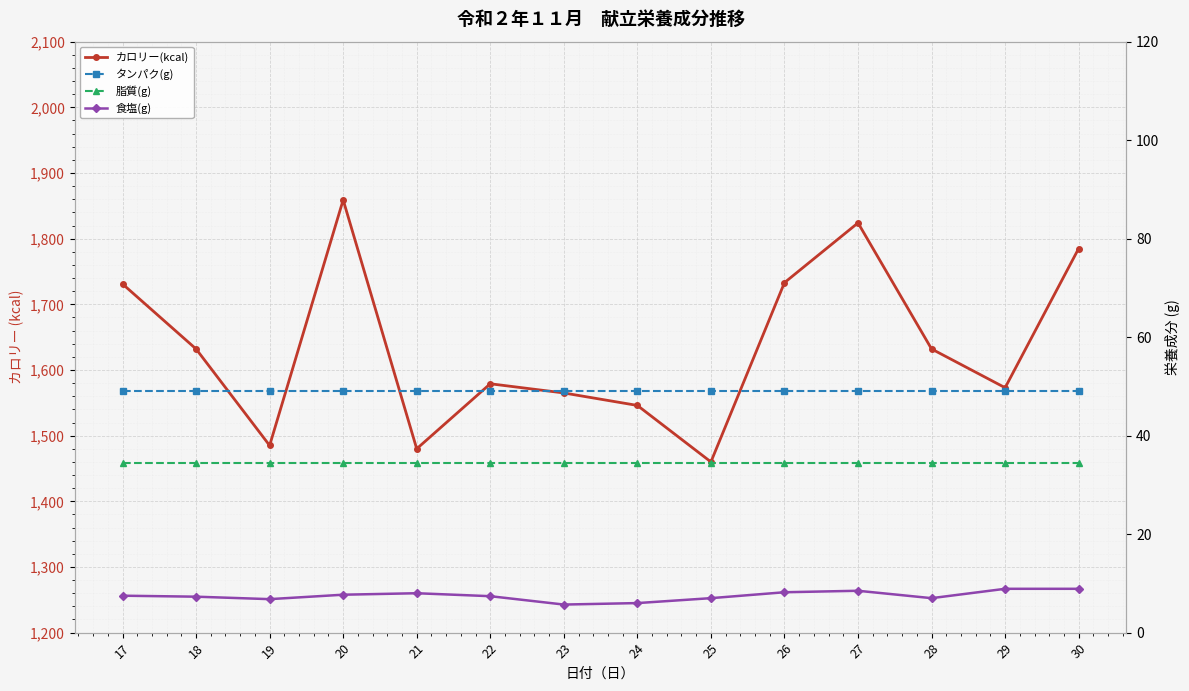

What is the difference between the 食塩(g) values at 20 and 17?

0.2